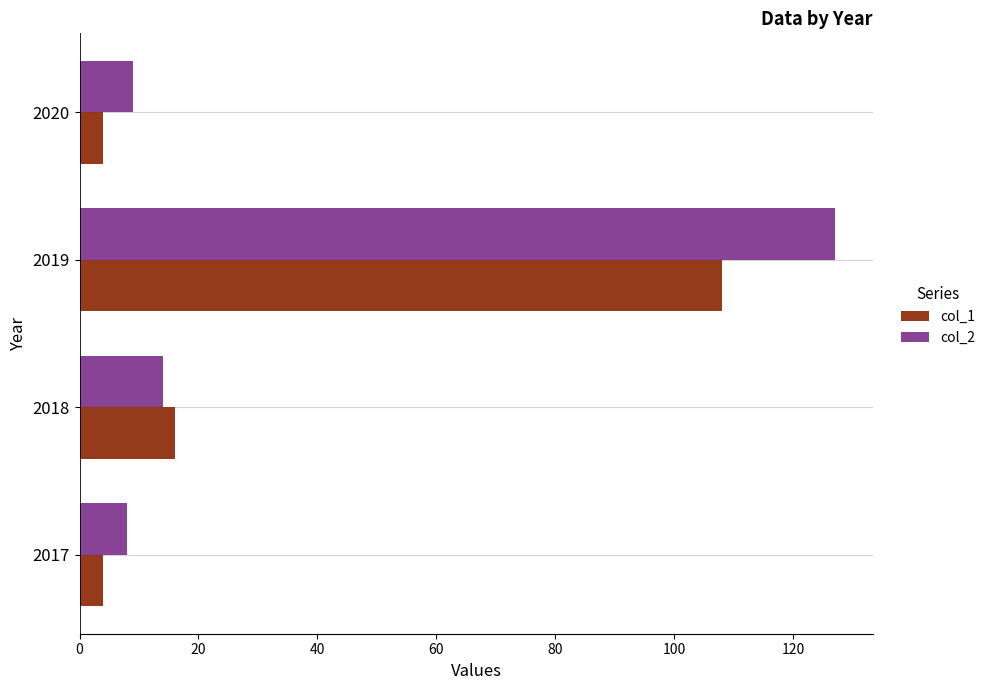

At how many categories does at least one series exceed 29?

1